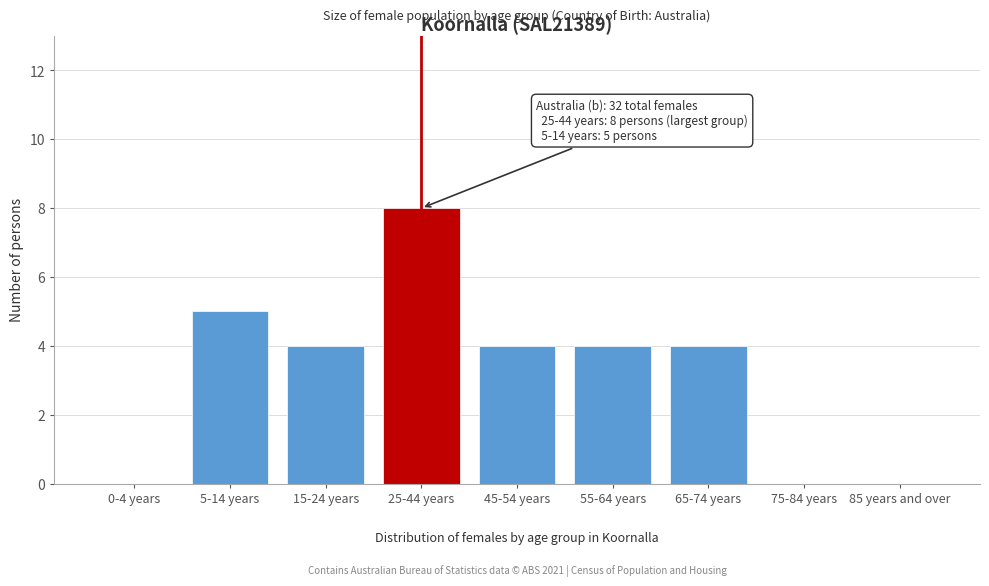

Reading left to right, list all the values displayed in this chart.

0-4 years=0	5-14 years=5	15-24 years=4	25-44 years=8	45-54 years=4	55-64 years=4	65-74 years=4	75-84 years=0	85 years and over=0